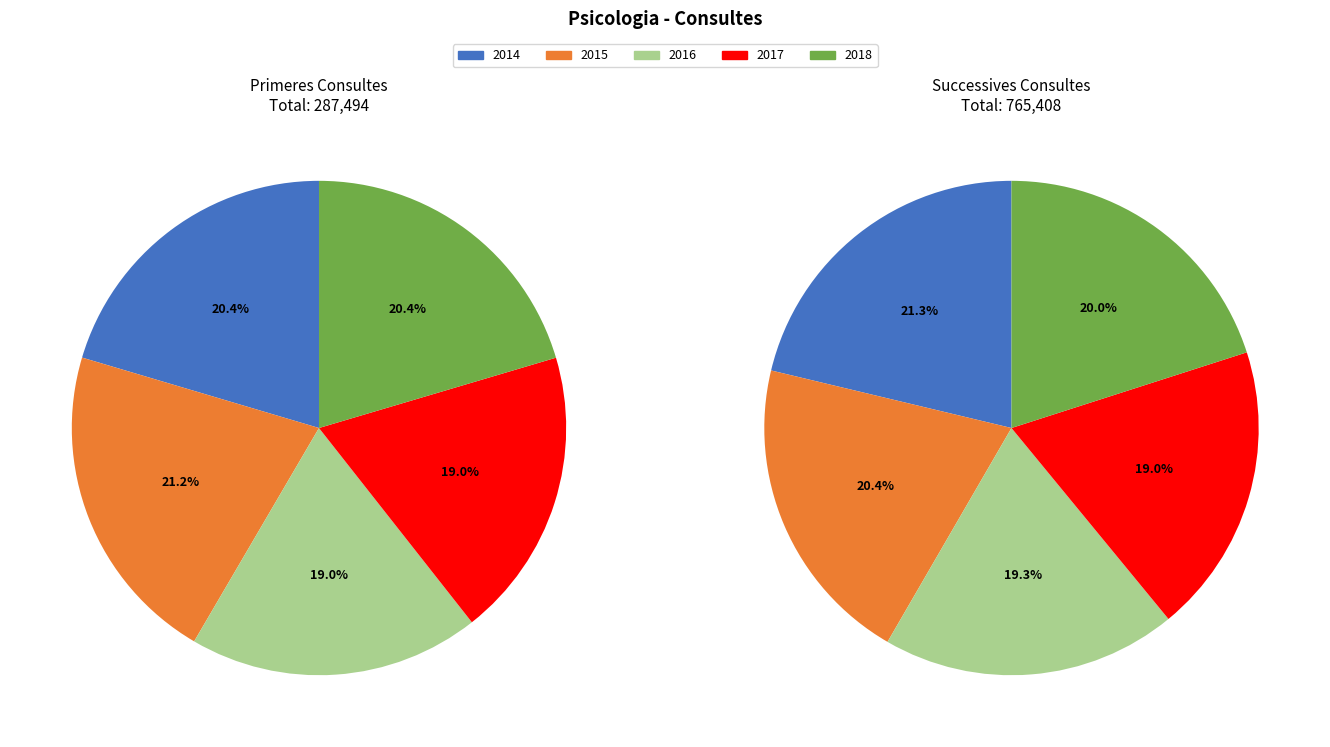

Count the number of slices in the pie.

5